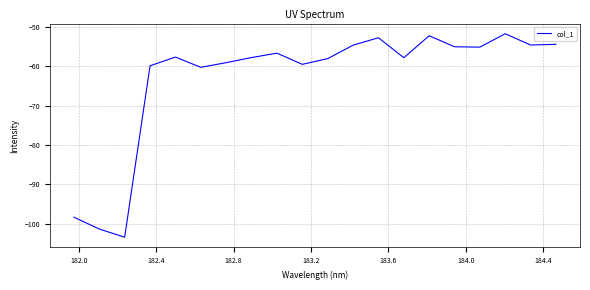

What is the smallest value displayed?

-103.4